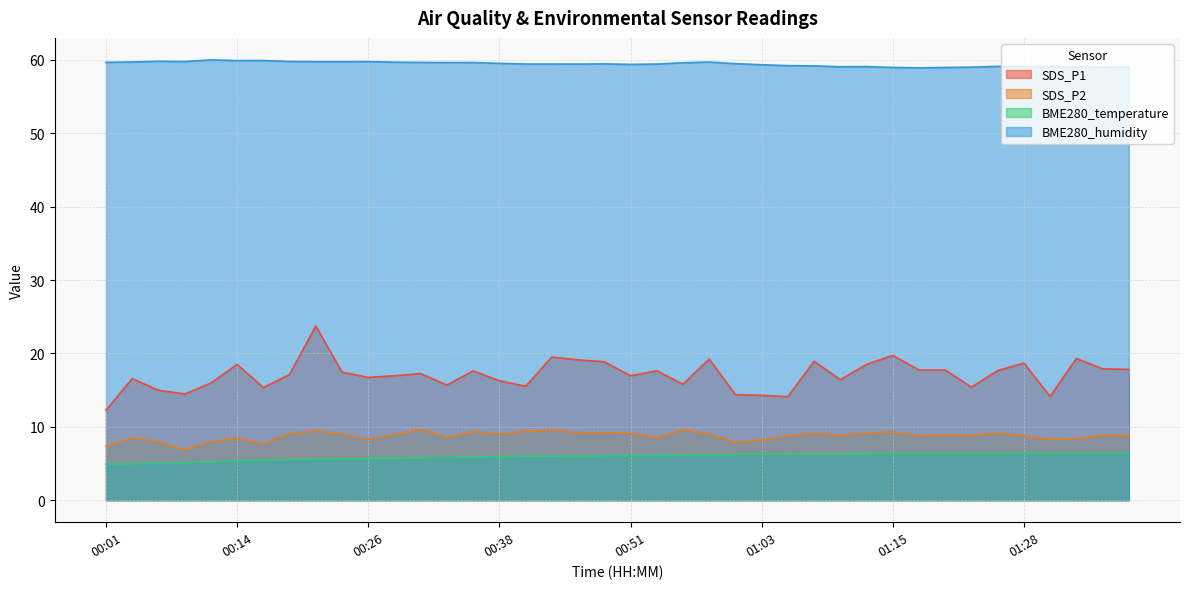

How many values in the SDS_P1 series are below 17?

19